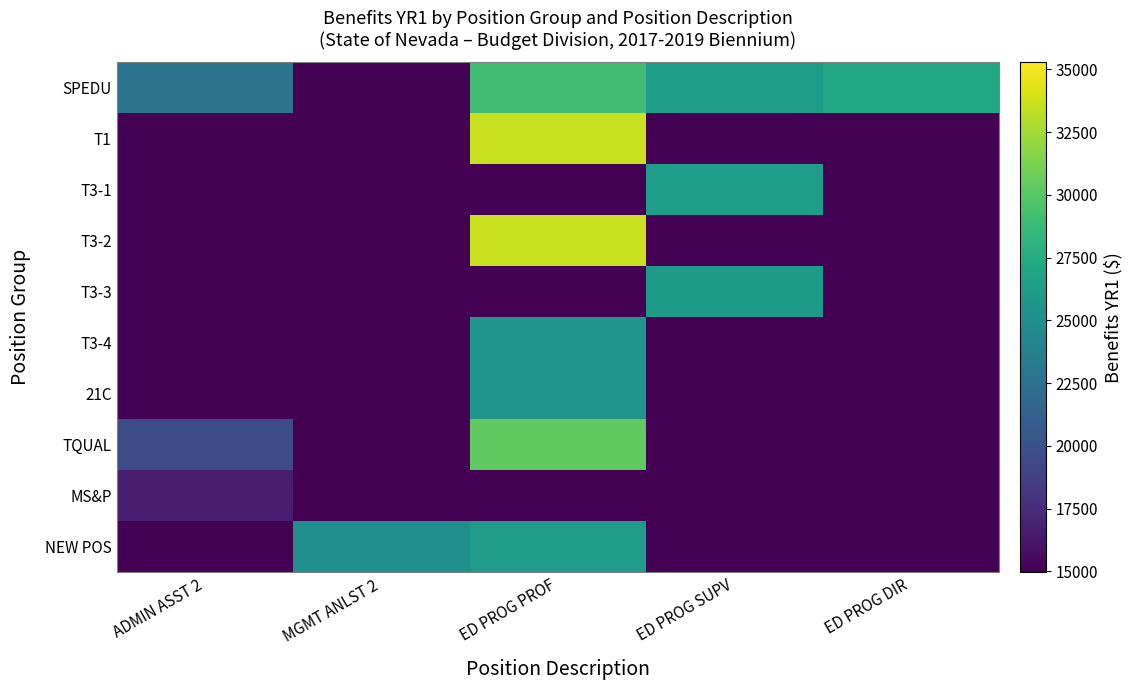

How many series are shown in this chart?

10